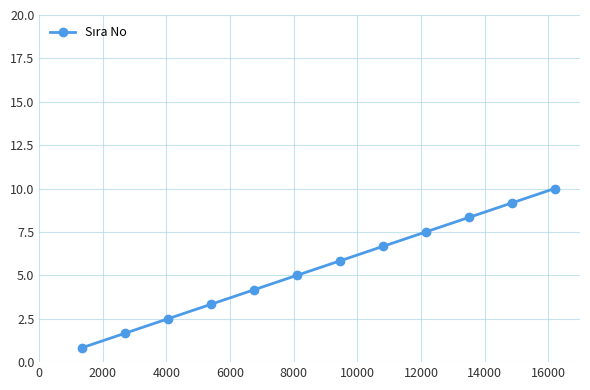

What is the minimum value shown in the chart?

0.8